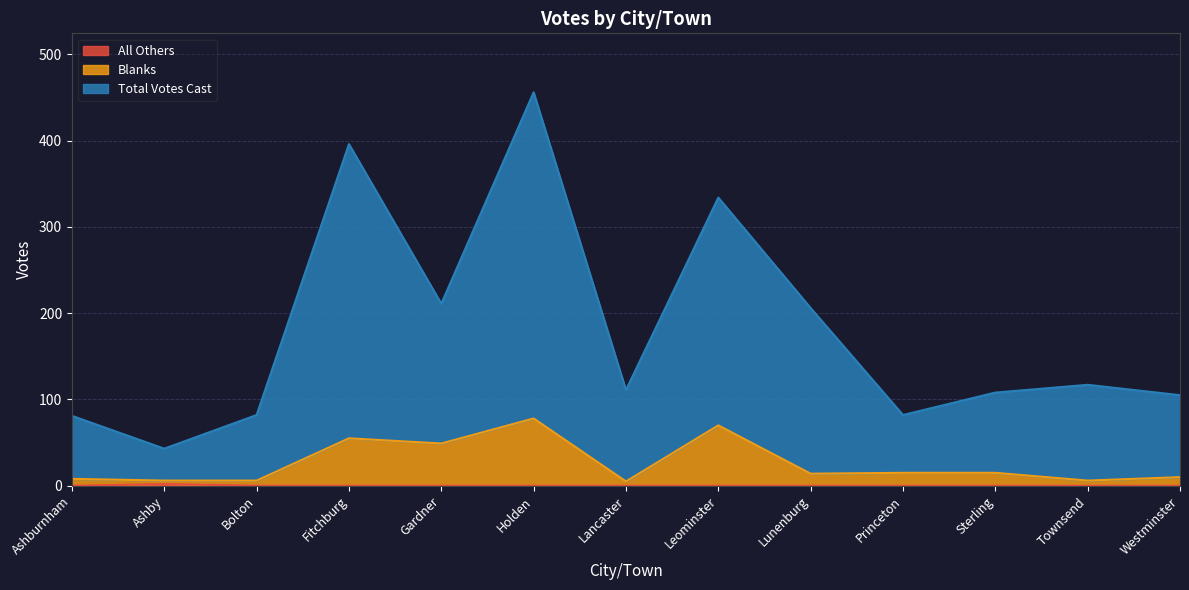

At which category is the sum across all series the highest?

Holden